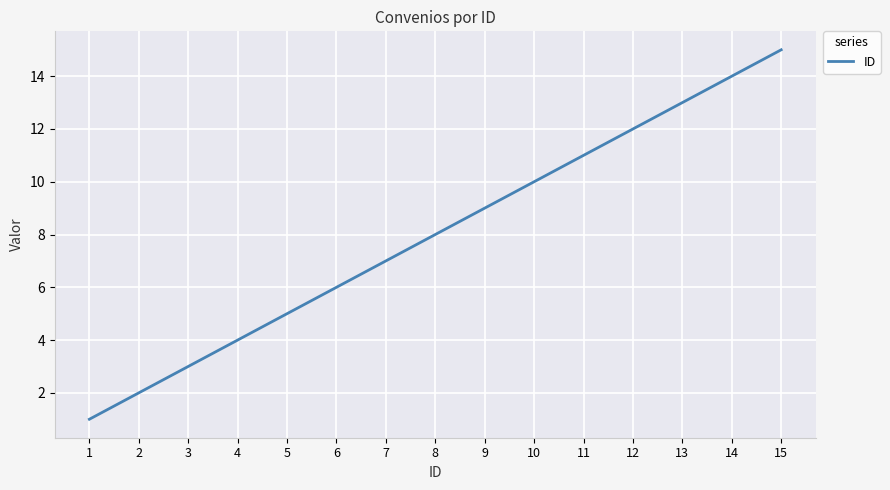

What is the smallest value displayed?

1